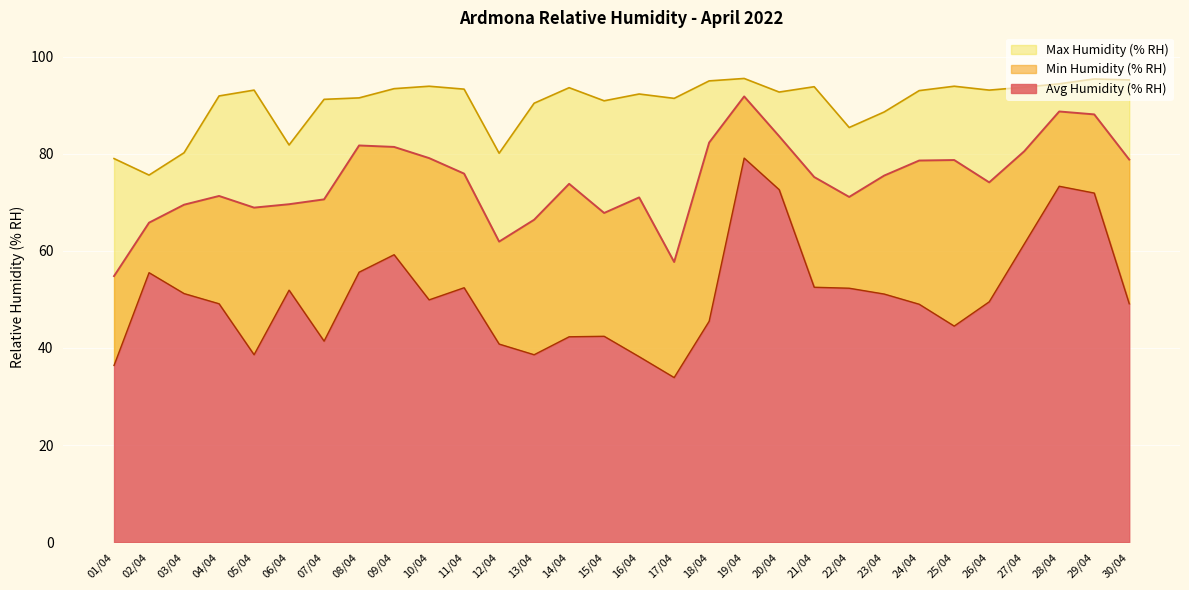

How many data points in Min Humidity (% RH) are less than 49?

11